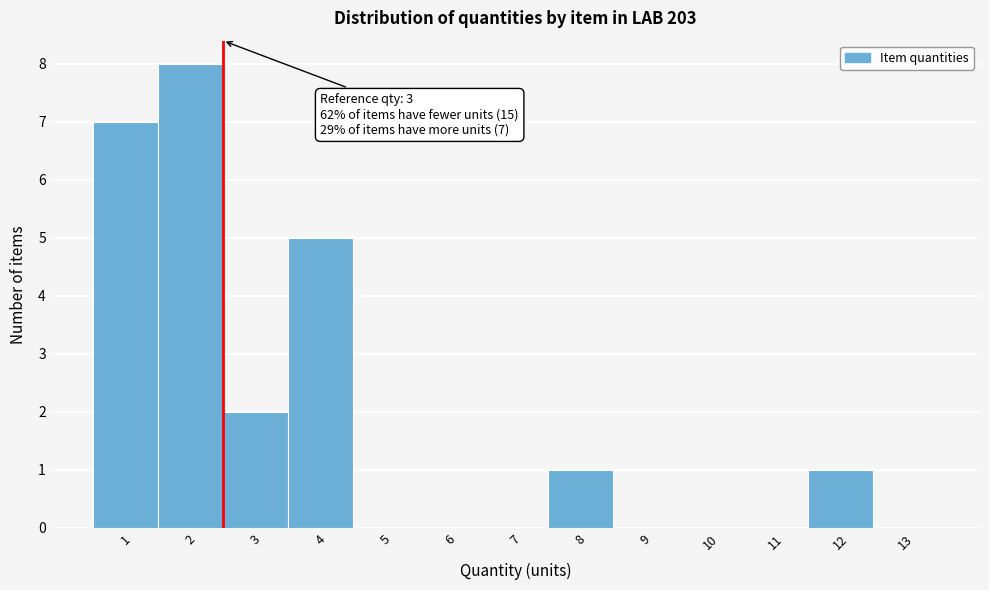

Reading left to right, what are all the values shown in this chart?

1=7	2=8	3=2	4=5	5=0	6=0	7=0	8=1	9=0	10=0	11=0	12=1	13=0